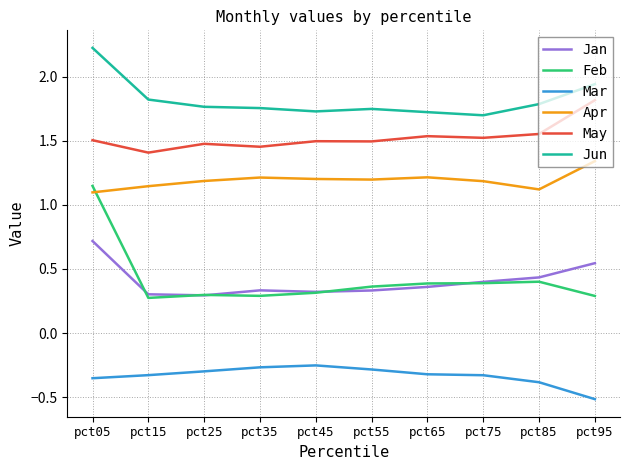

At which category does the chart reach its minimum across all series?

pct95